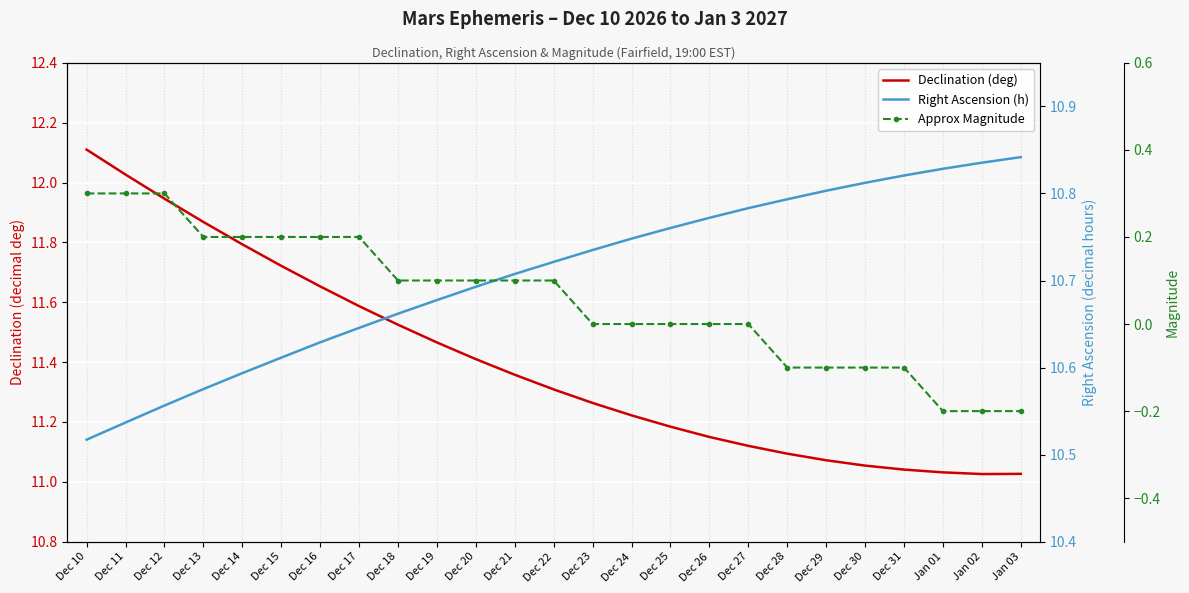

Which series has the widest spread of values?

Declination (deg)